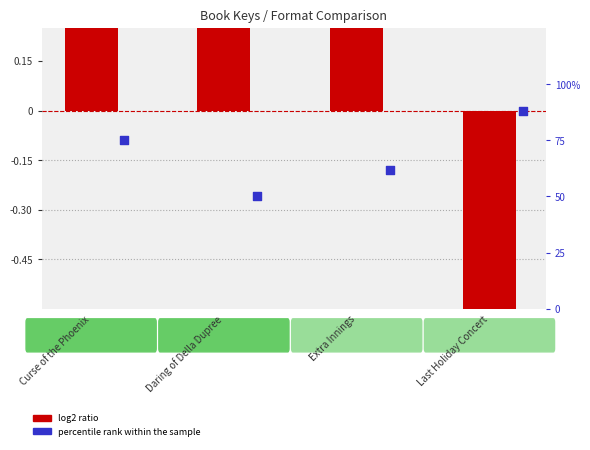

Which series has the largest Y range (max minus min)?

percentile rank within the sample